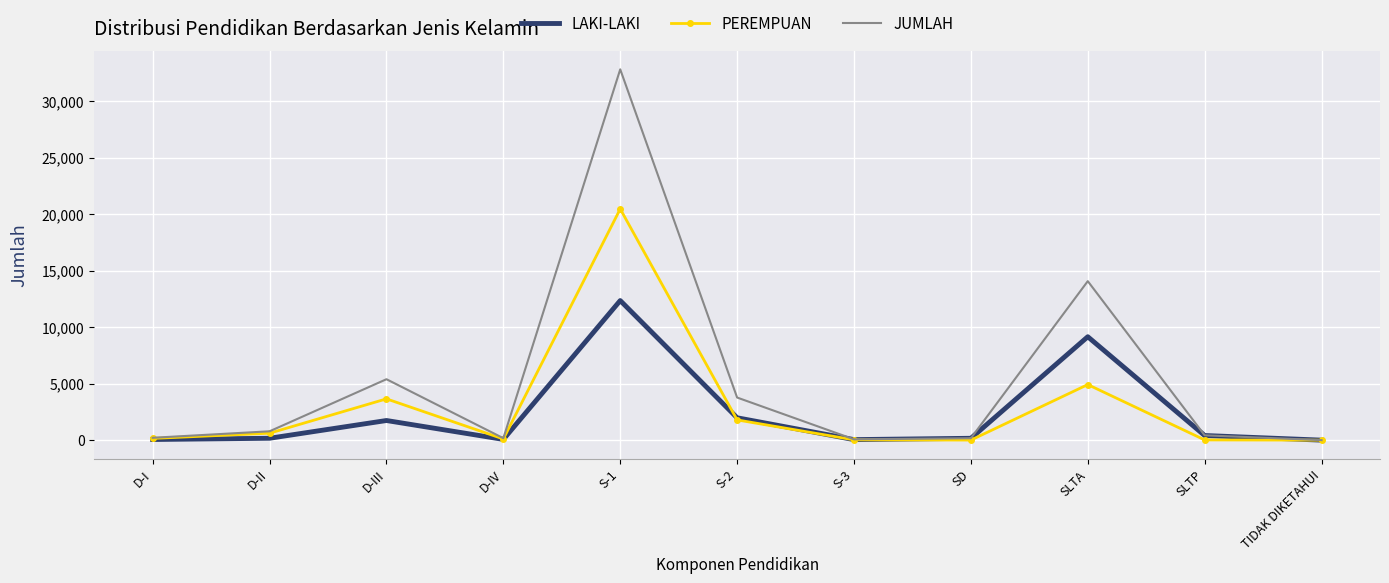

At how many categories does at least one series exceed 26700?

1